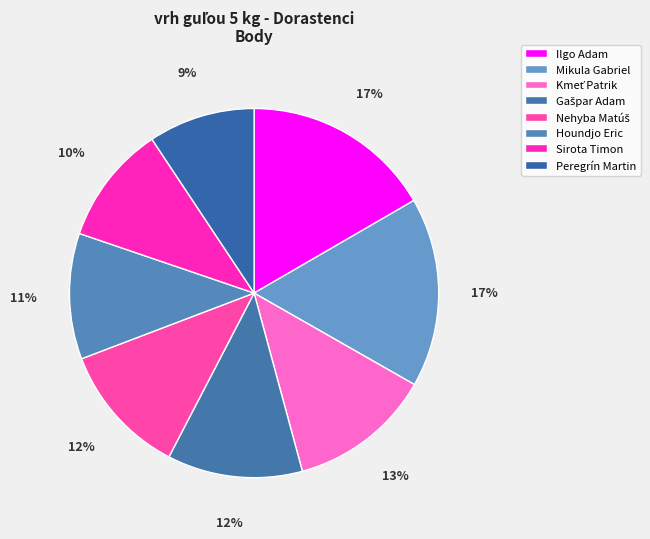

What is the total percentage of Ilgo Adam and Kmeť Patrik?

29.2%